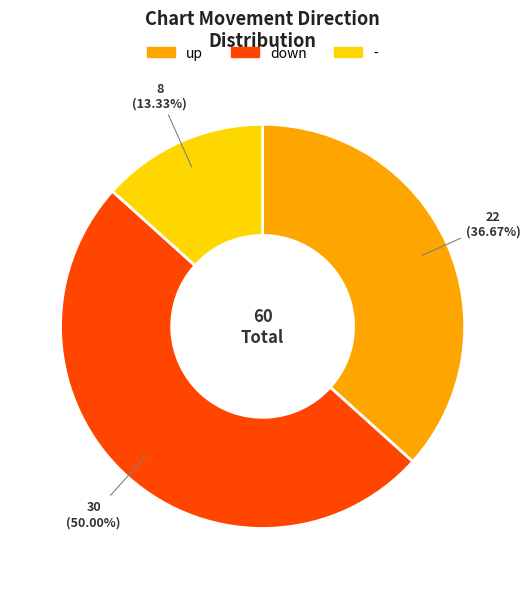

True or false: - accounts for 22% of the total.

False